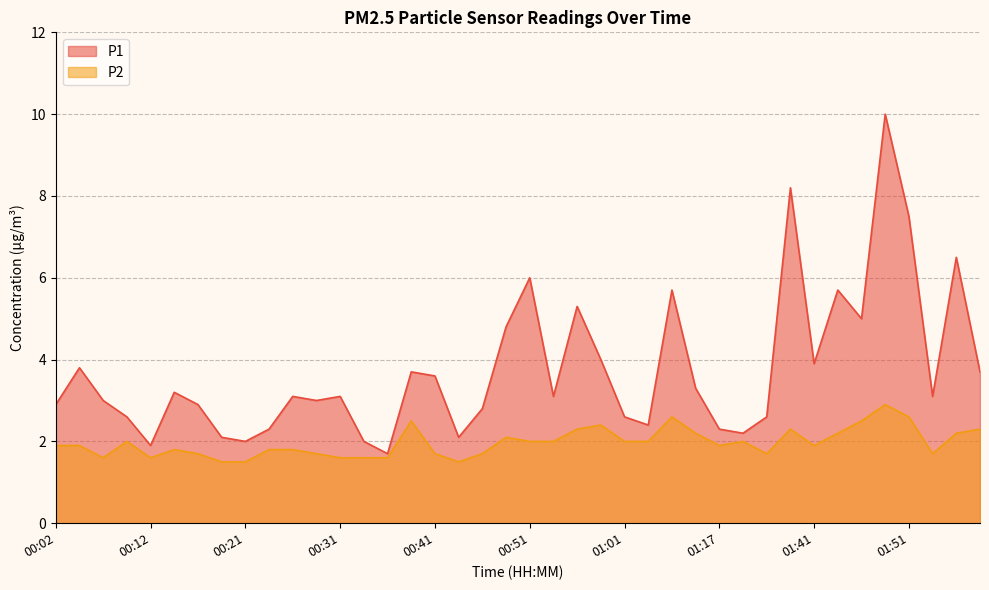

What is the maximum value for P2?

2.9